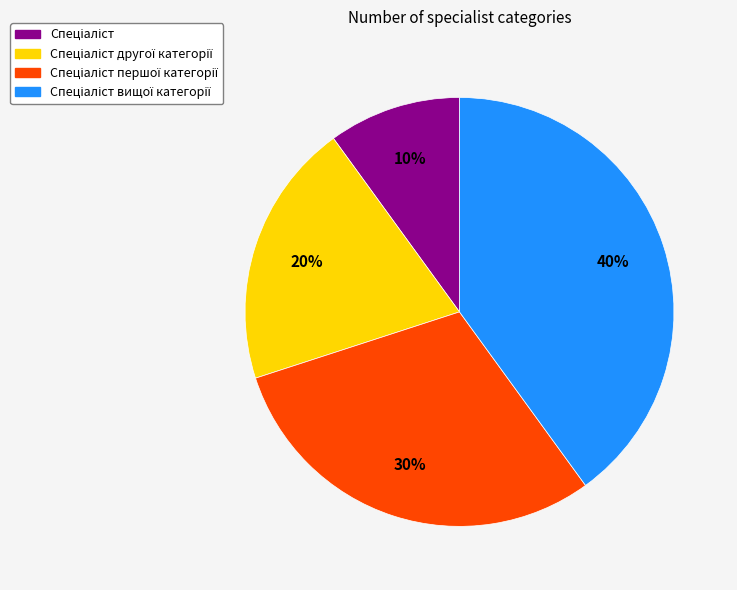

To the nearest percent, what is the average slice percentage?

25%